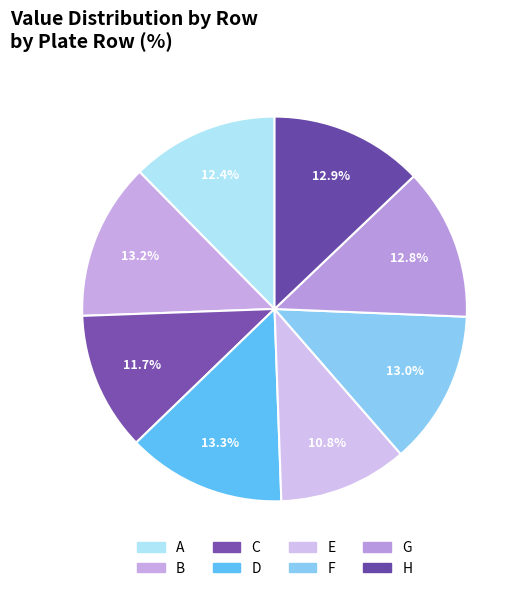

Is it true that F is 13% of the pie?

True